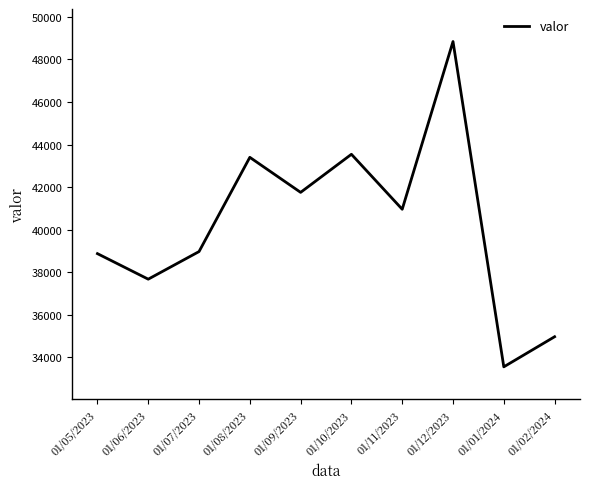

What value does the data have at 01/05/2023?

38874